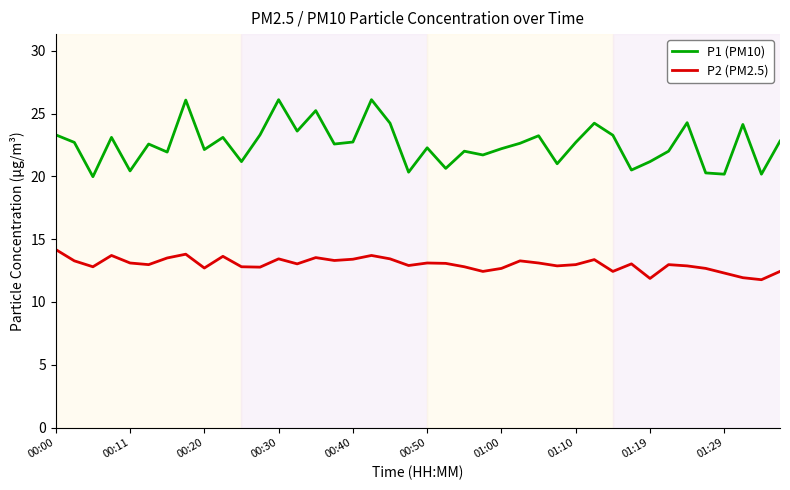

Does the chart display data point markers on the line(s)?

No